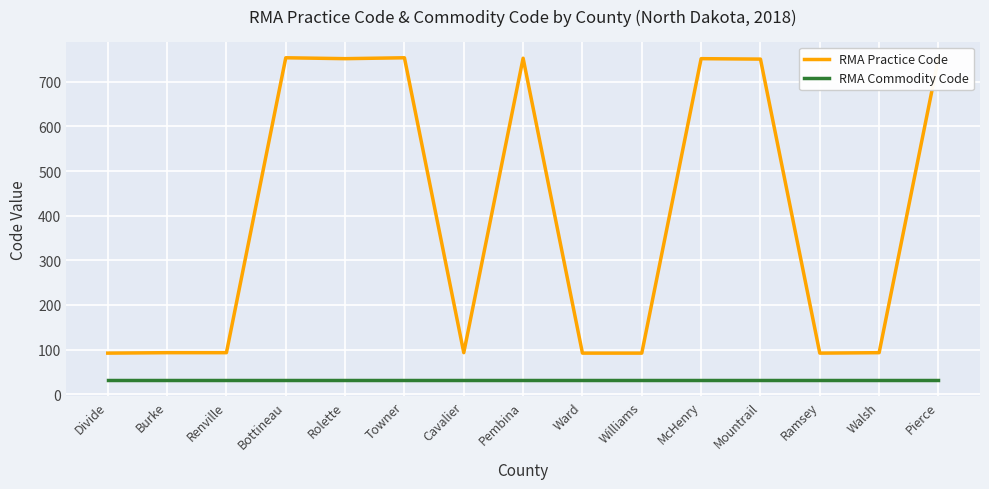

What is the minimum value for RMA Practice Code?

92